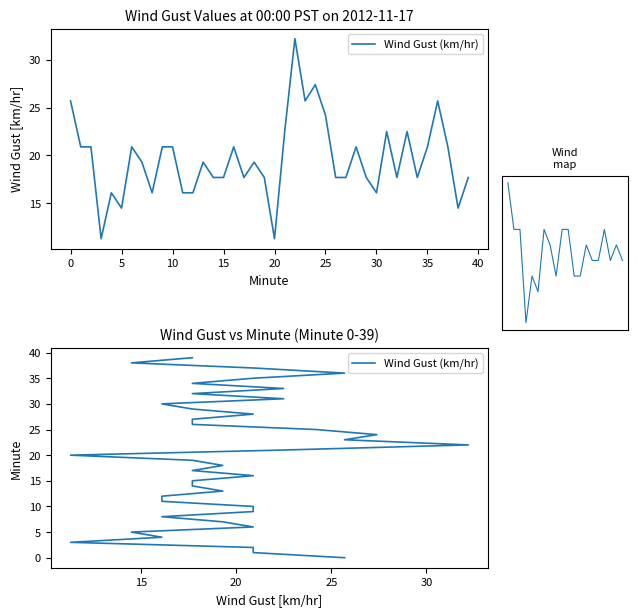

What is the value of the 12th point from the left?

16.1